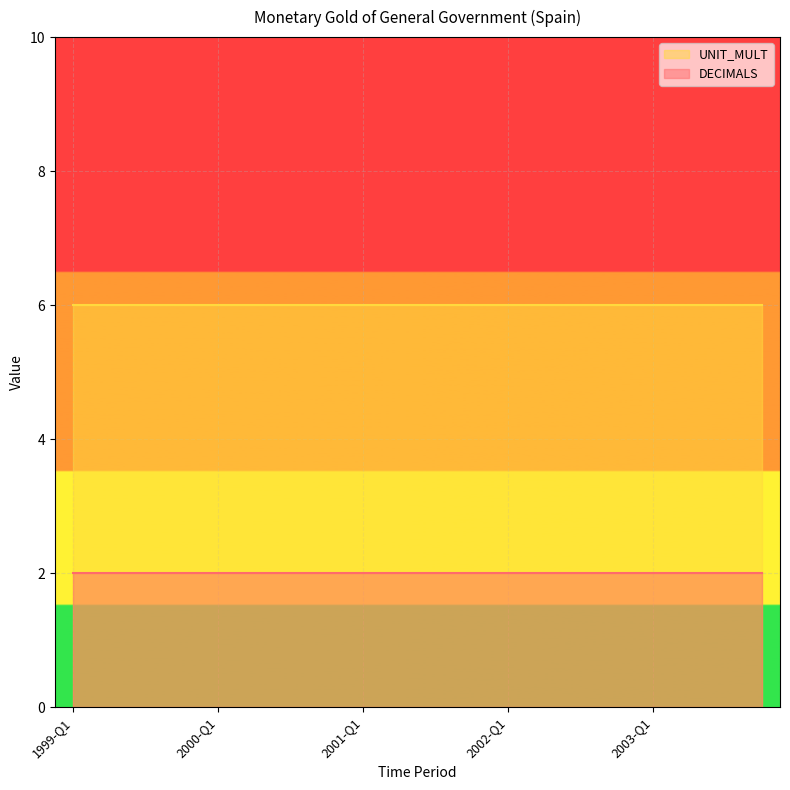

Which series has the widest spread of values?

DECIMALS